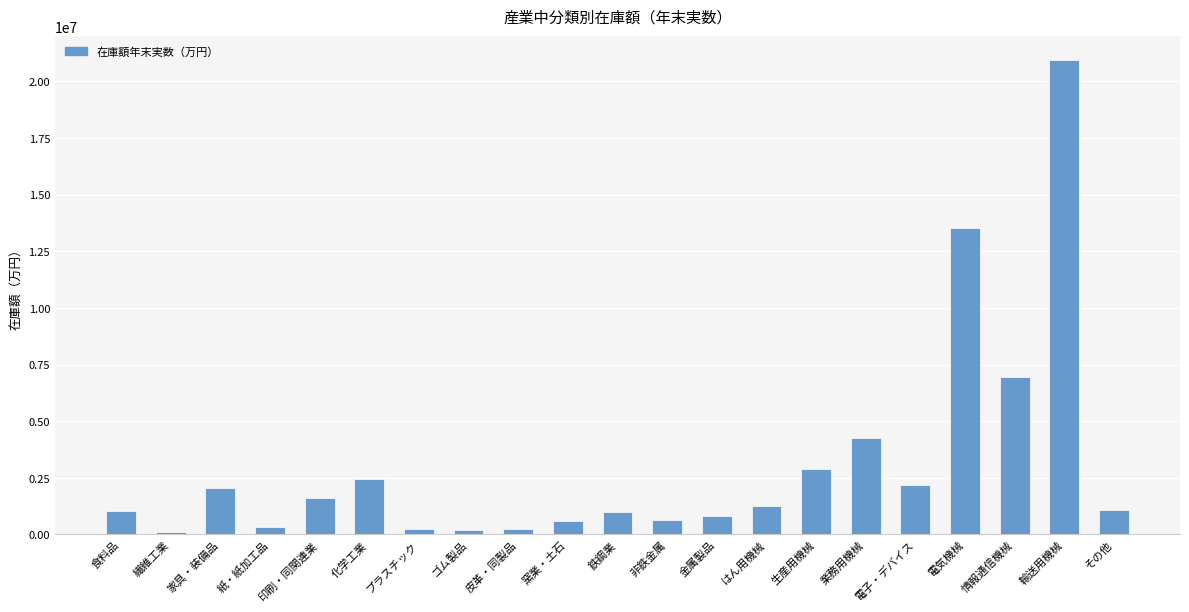

Which label corresponds to the largest value in the chart?

輸送用機械